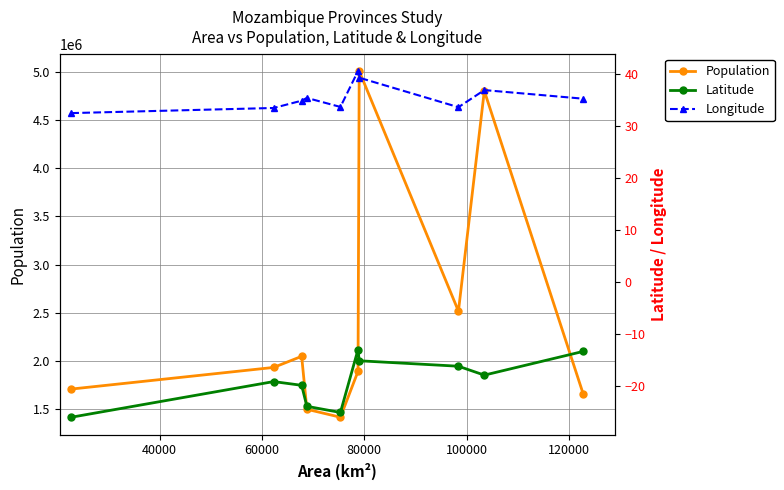

True or false: Population has more than 1 interior local peaks.

True